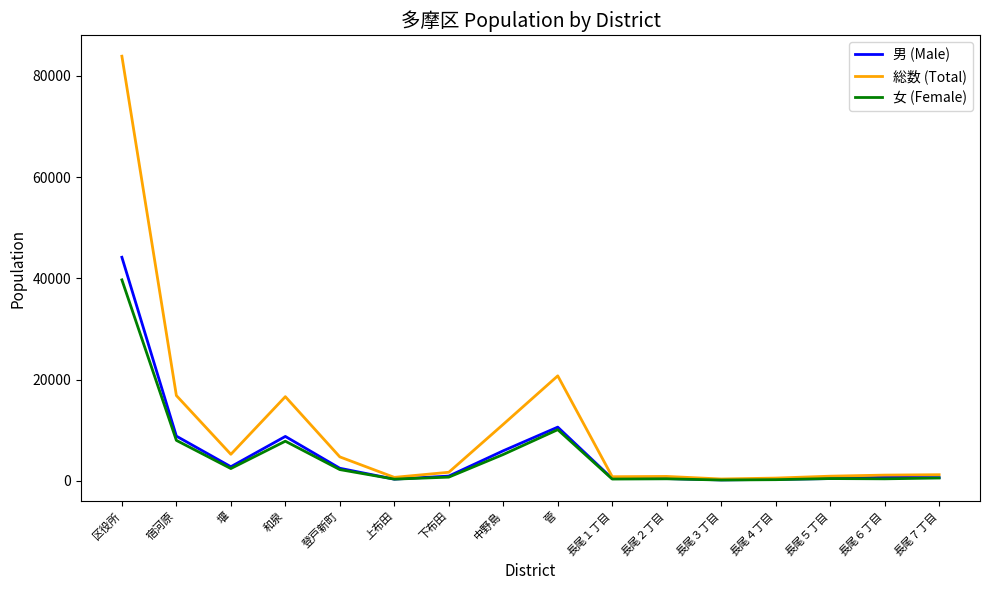

Which series has the widest spread of values?

総数 (Total)